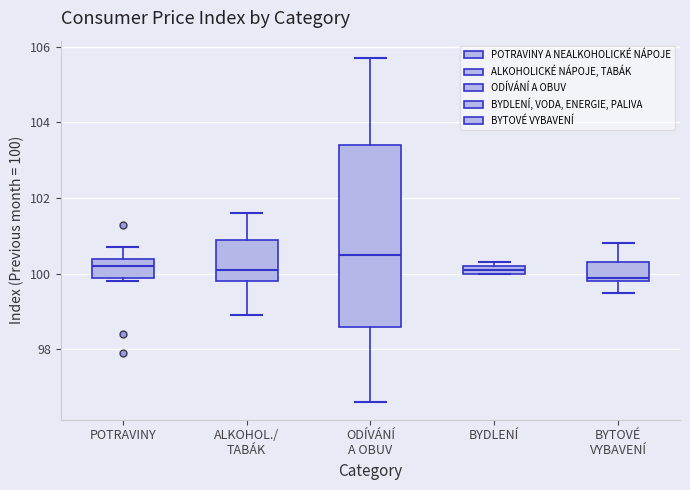

Where does the median line of the box for ODÍVÁNÍ A OBUV sit on the y-axis? The values are not printed on the chart, so give them approximately, as read against the axis.

100.6